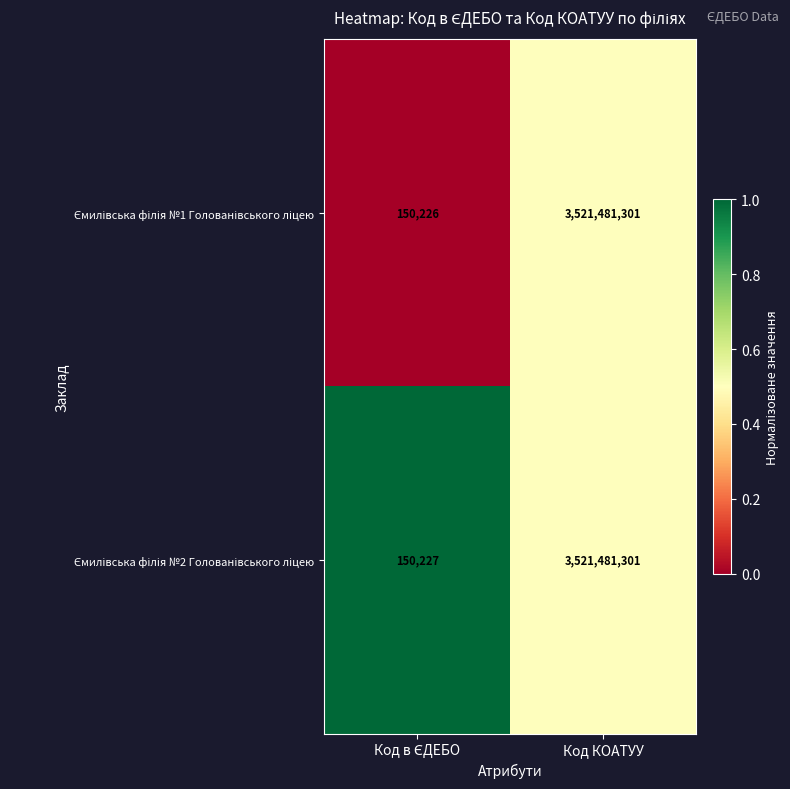

What is the total value across all series at Код КОАТУУ?

7042962602